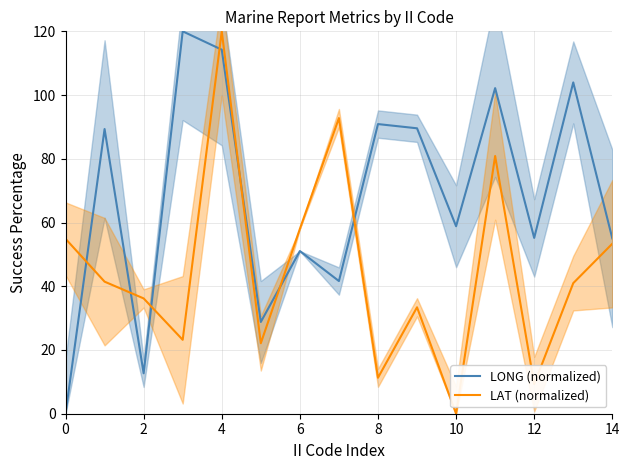

How many lines are shown in the chart?

2